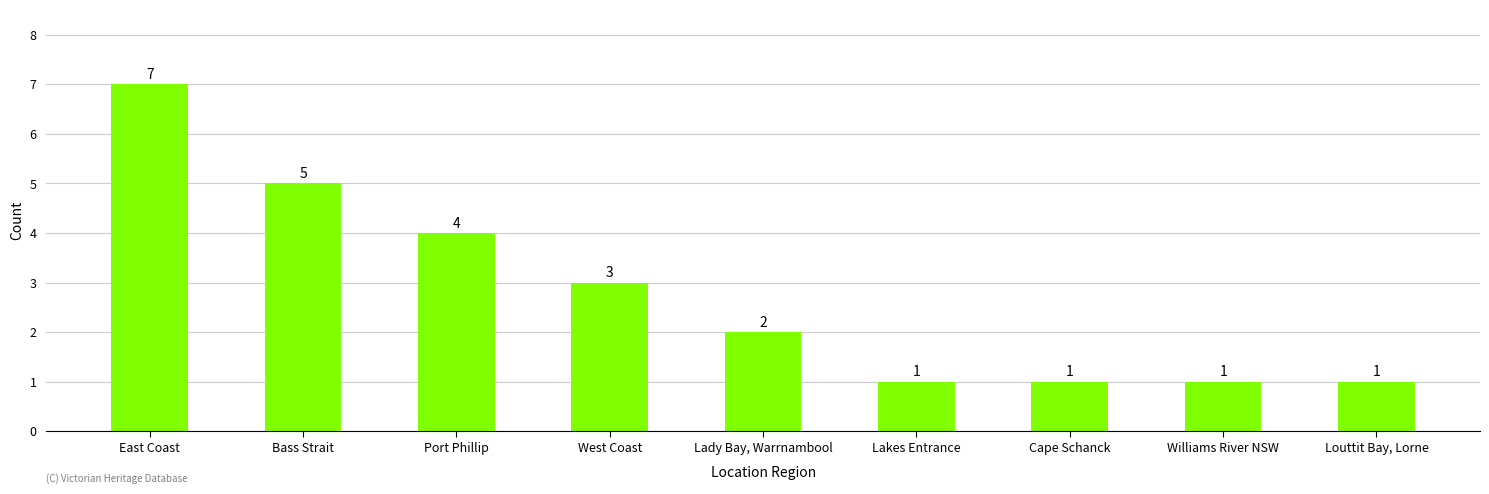

Between Port Phillip and Williams River NSW, which is larger?

Port Phillip